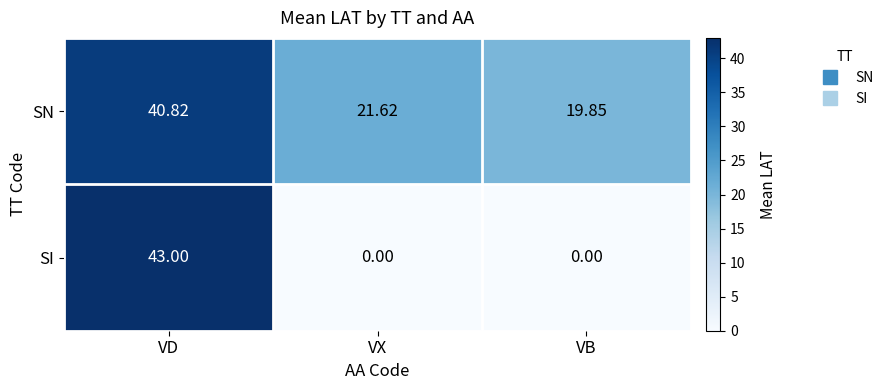

Which series has the largest total across all categories?

SN